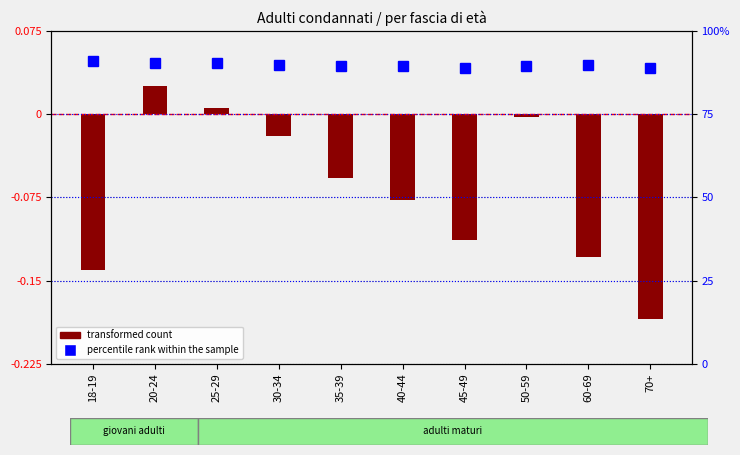

What is the greatest value displayed?

91.1